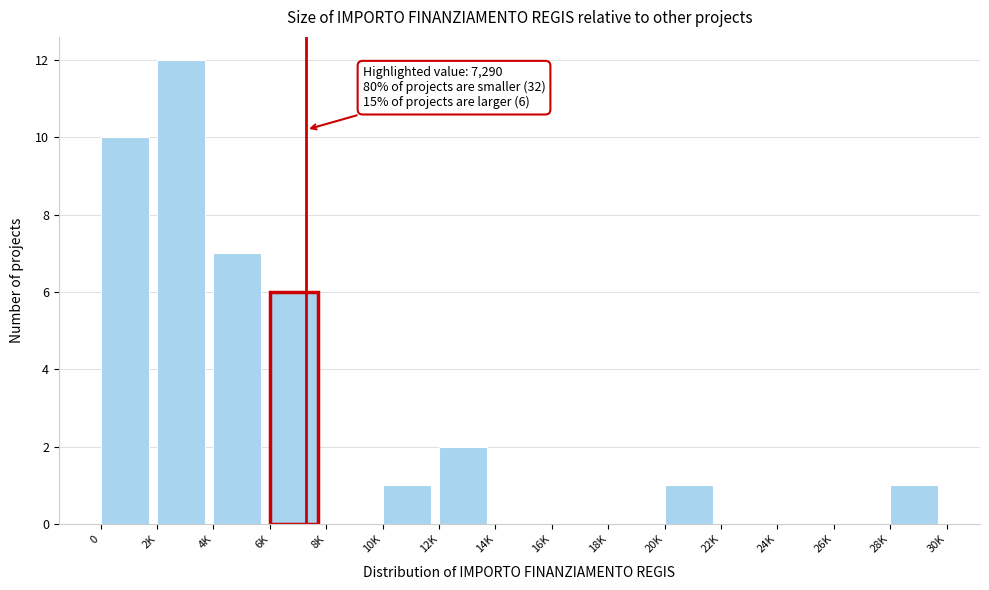

Reading left to right, list all the values displayed in this chart.

0=10	2K=12	4K=7	6K=6	8K=0	10K=1	12K=2	14K=0	16K=0	18K=0	20K=1	22K=0	24K=0	26K=0	28K=1